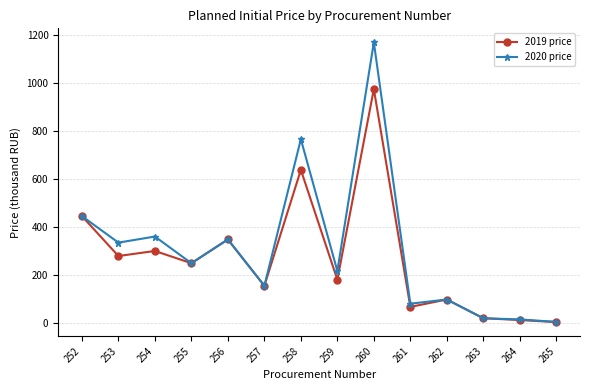

Is the value of 2020 price at 256 greater than the value of 2019 price at 262?

Yes